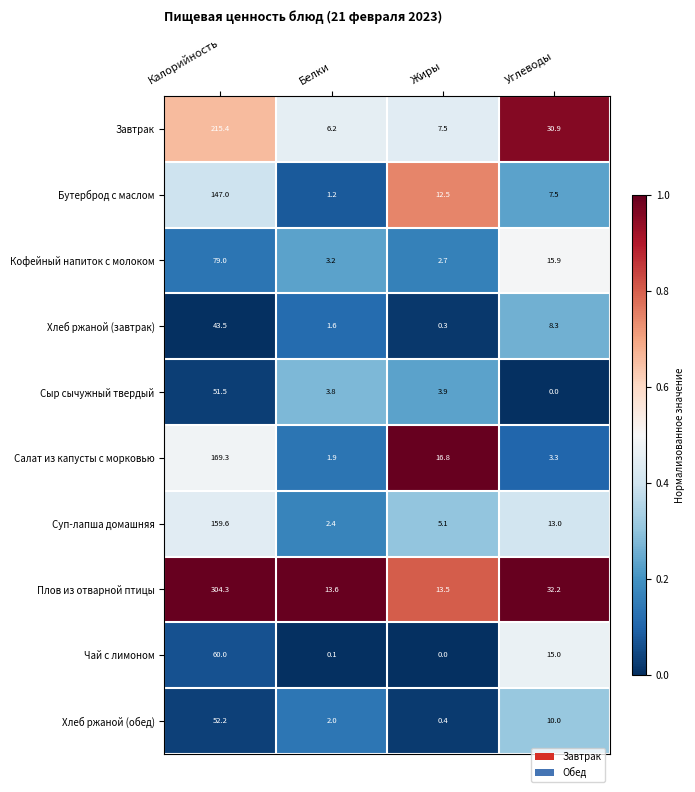

How many categories are shown in the chart?

4